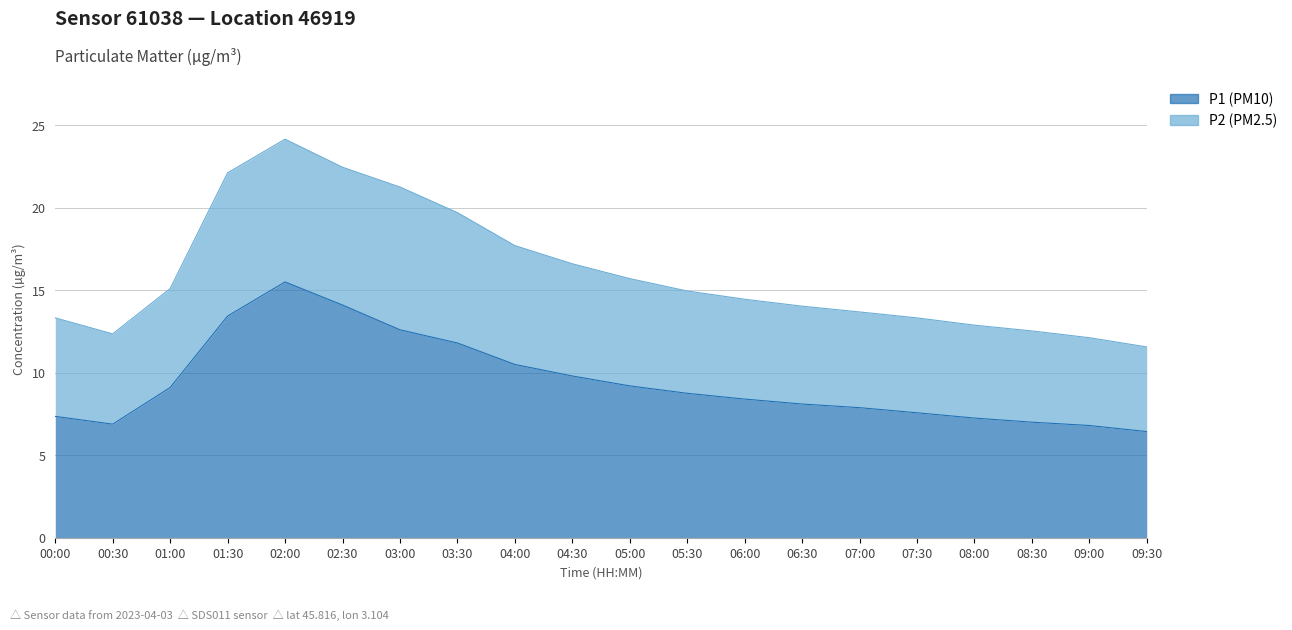

Count the number of data series in this chart.

2